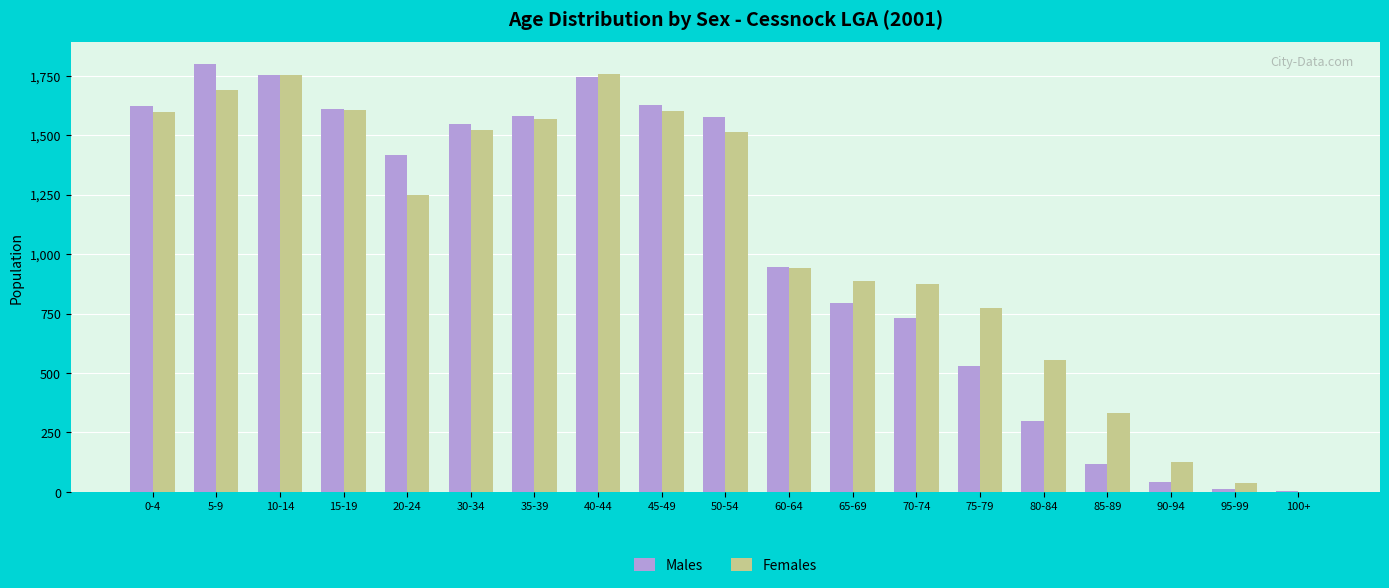

The value of Females at 85-89 is 330. True or false?

True